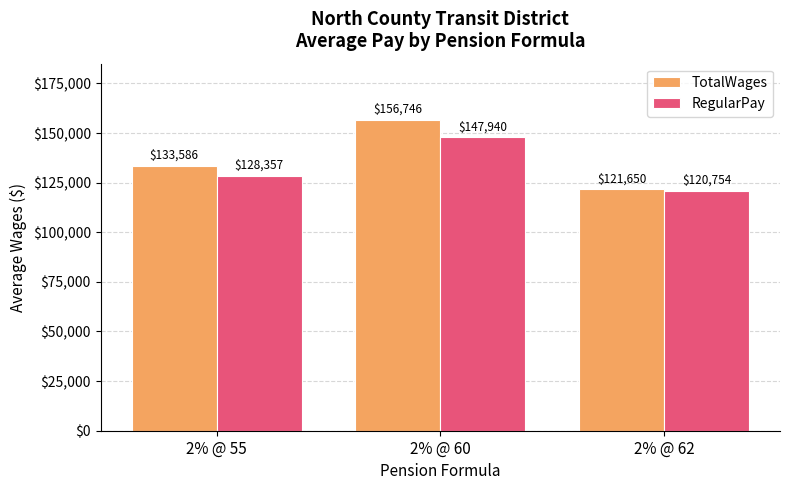

What is the approximate value of RegularPay at 2% @ 55?

128356.8